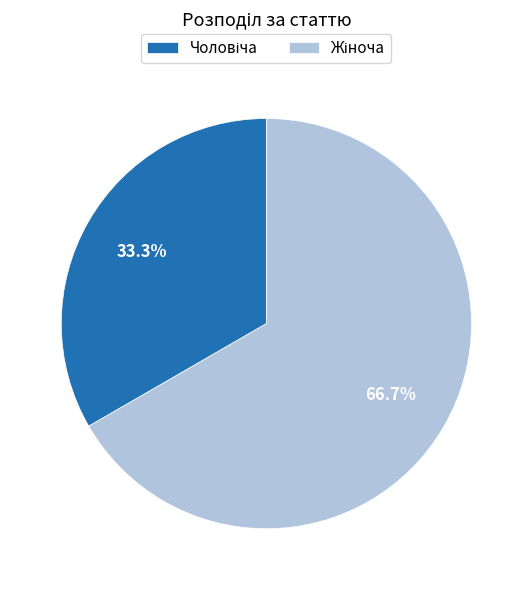

Does any single category account for the majority?

Yes